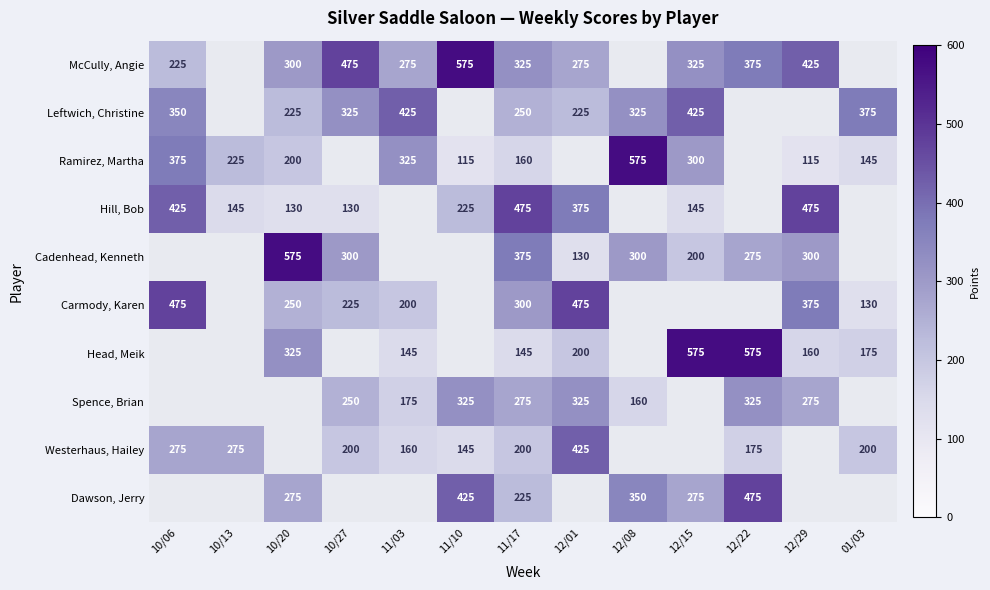

The value of Hill, Bob at 12/15 is 145. True or false?

True